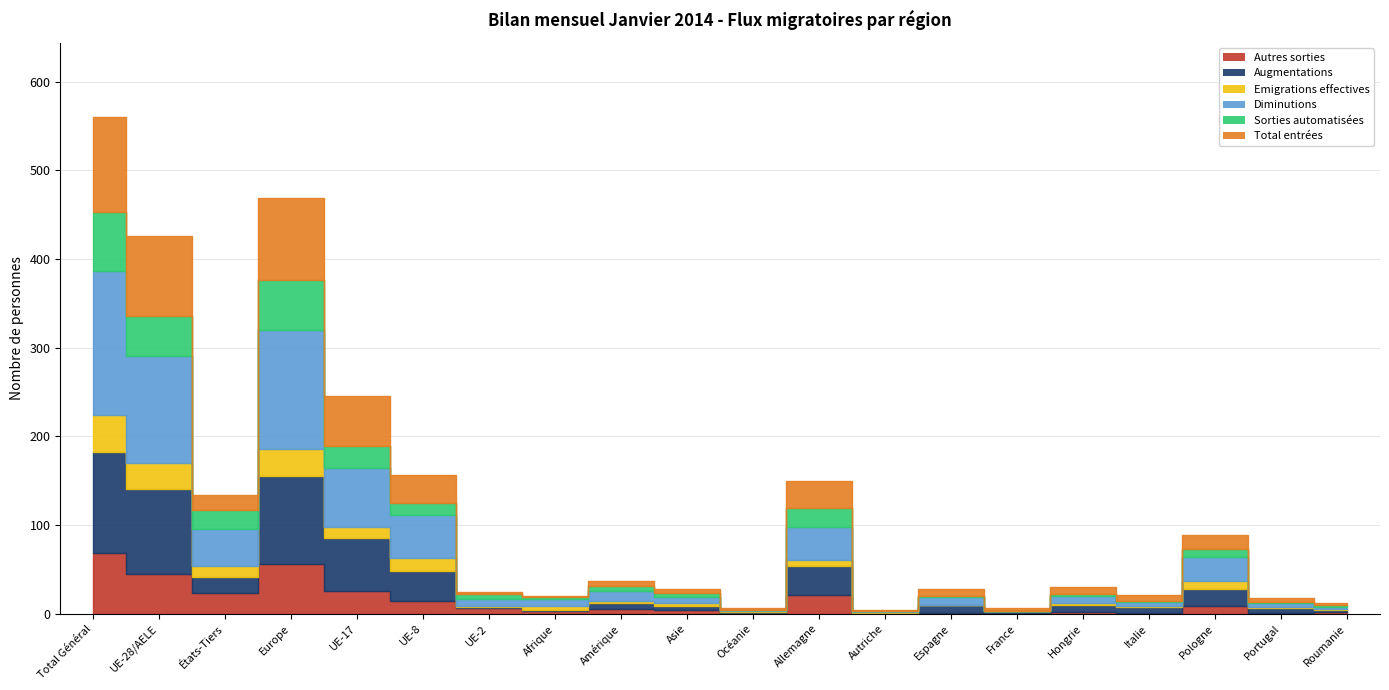

How many data points does each series have?

20